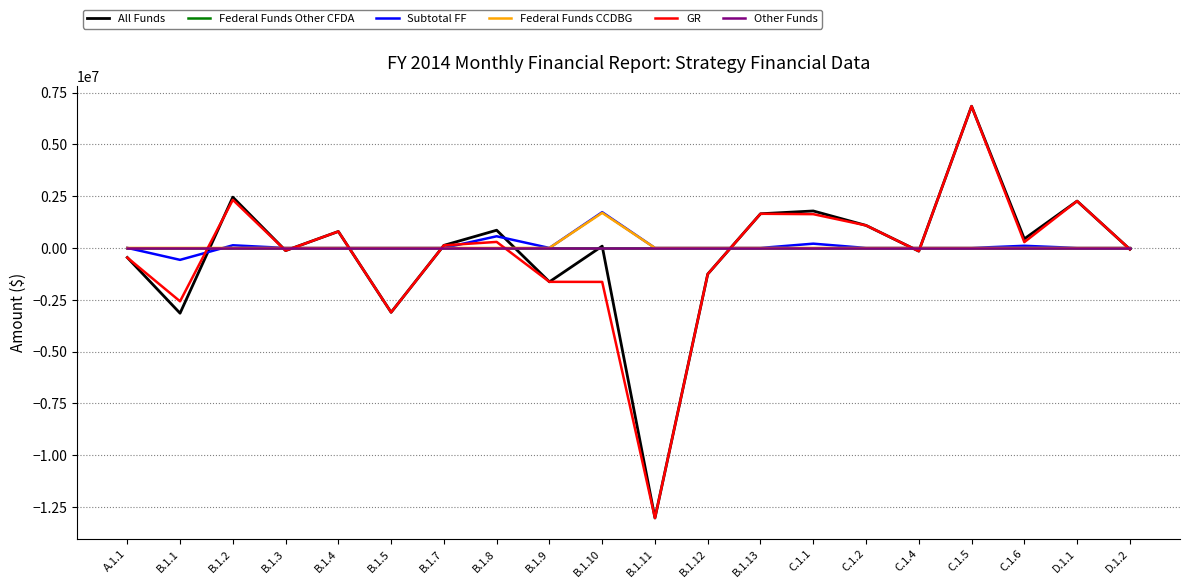

At which category does the chart reach its minimum across all series?

B.1.11